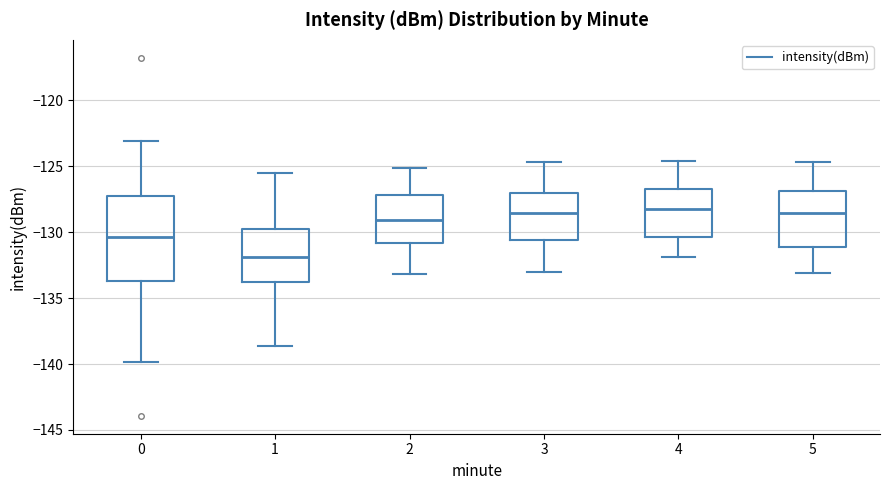

Reading left to right, read every box against the y-axis: the position of its median line, the range the box covers, and the ends of its whiskers. The values are not printed on the chart, so give them approximately, as read against the axis.

0: median -130.5, box -133.5 to -127.0, whiskers -140.0 to -123.0
1: median -132.0, box -134.0 to -129.5, whiskers -138.5 to -125.5
2: median -129.0, box -131.0 to -127.0, whiskers -133.0 to -125.0
3: median -128.5, box -130.5 to -127.0, whiskers -133.0 to -124.5
4: median -128.0, box -130.5 to -126.5, whiskers -132.0 to -124.5
5: median -128.5, box -131.0 to -127.0, whiskers -133.0 to -124.5